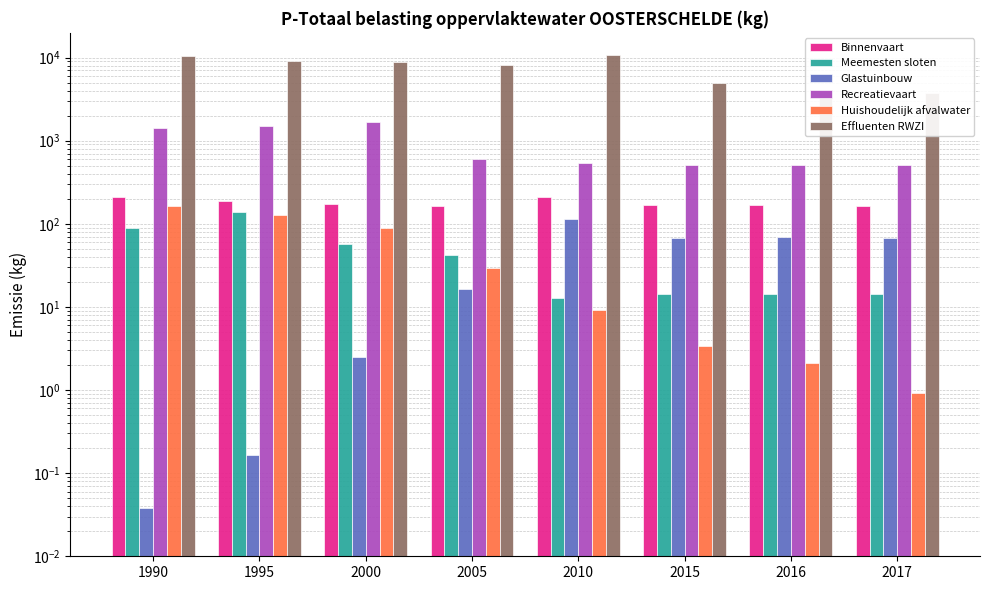

What are all the series names shown in the legend?

Binnenvaart, Meemesten sloten, Glastuinbouw, Recreatievaart, Huishoudelijk afvalwater, Effluenten RWZI